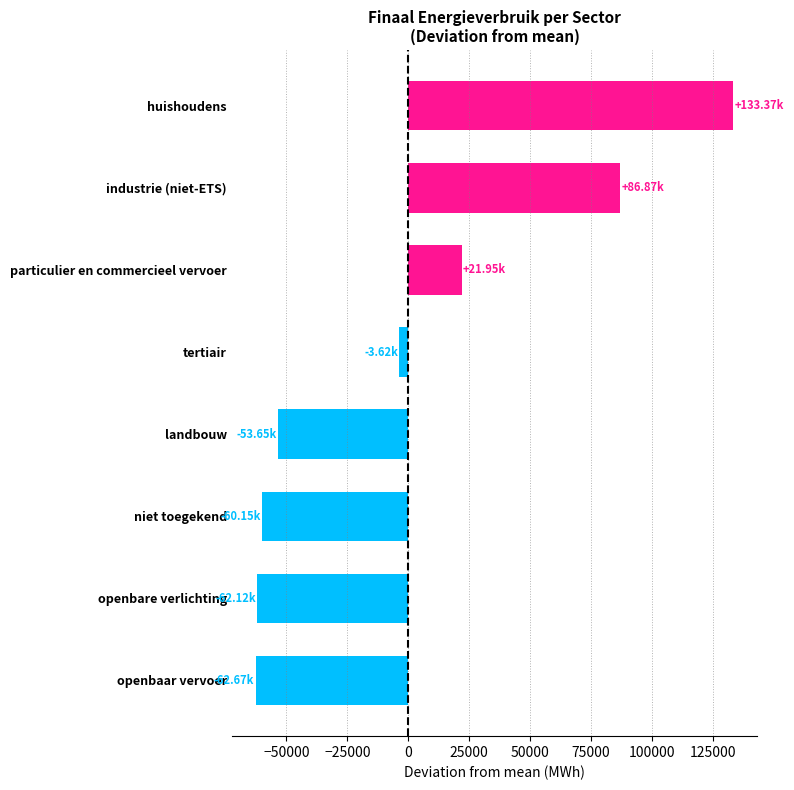

What is the difference between the second highest and minimum values?

149538.8